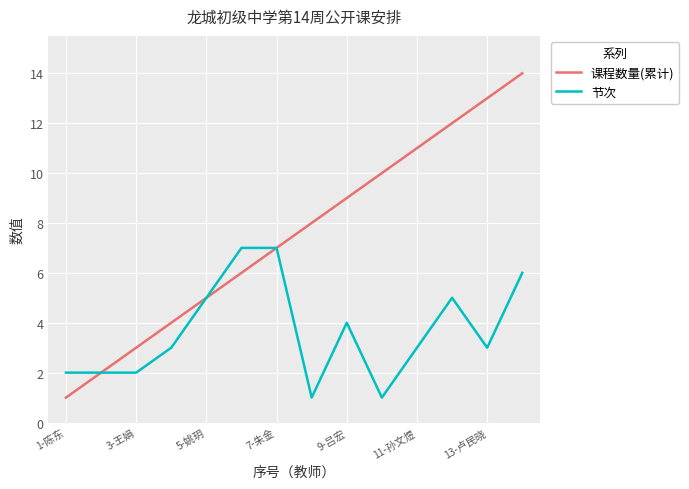

Rank the series by their average value, from lowest to highest.

节次, 课程数量(累计)